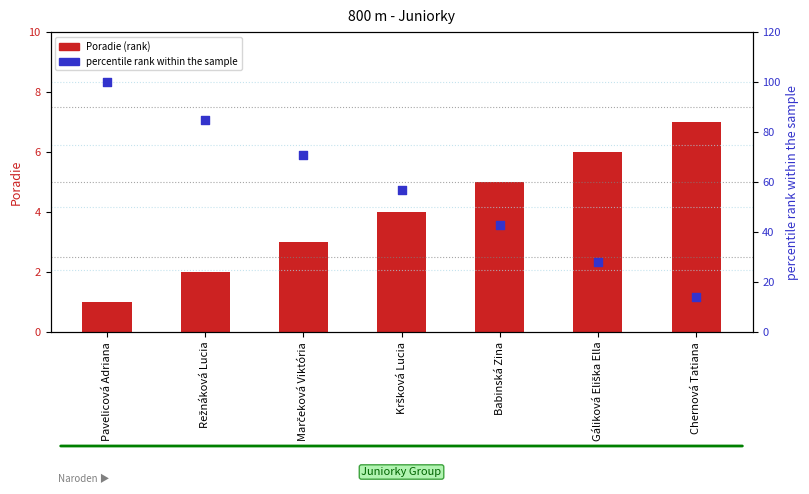

At which category is the sum across all series the highest?

Pavelicová Adriana